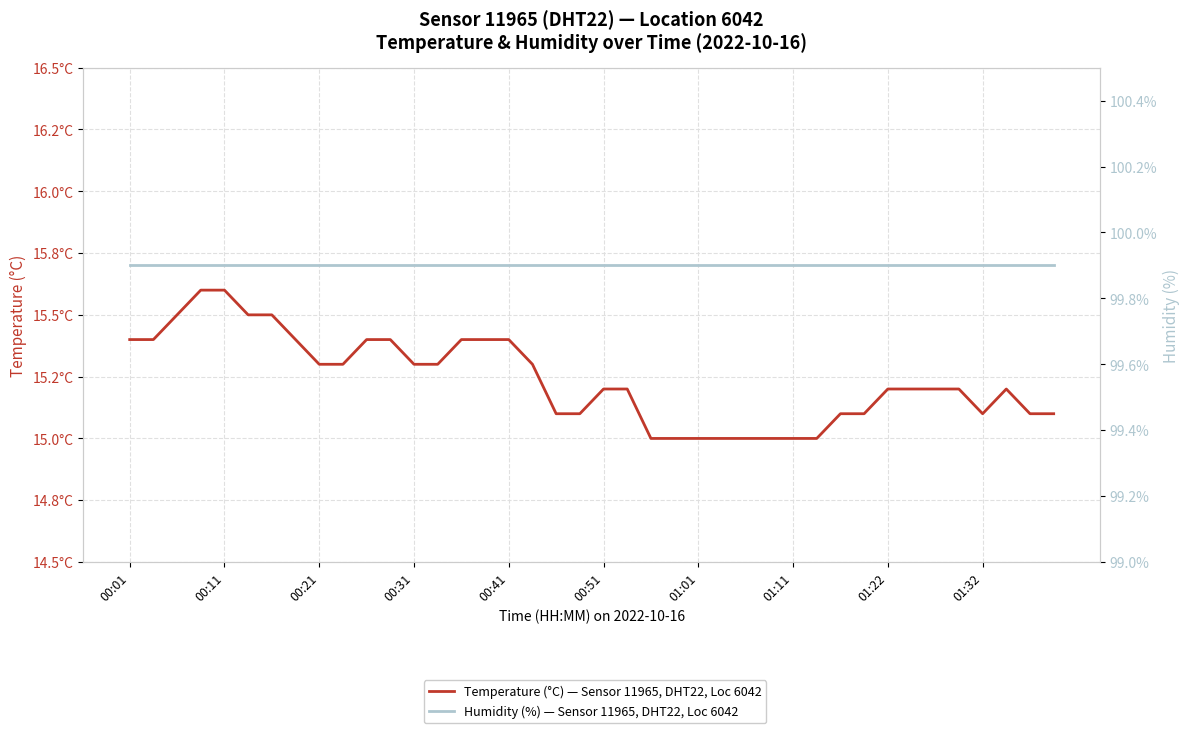

What is the average value of the Temperature (°C) — Sensor 11965, DHT22, Loc 6042 series?

15.2